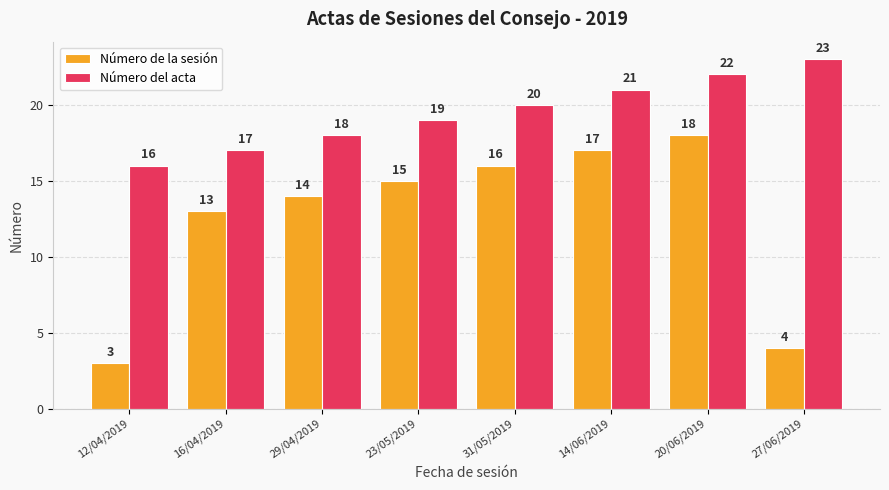

What is the sum of the Número de la sesión values at 16/04/2019 and 20/06/2019?

31